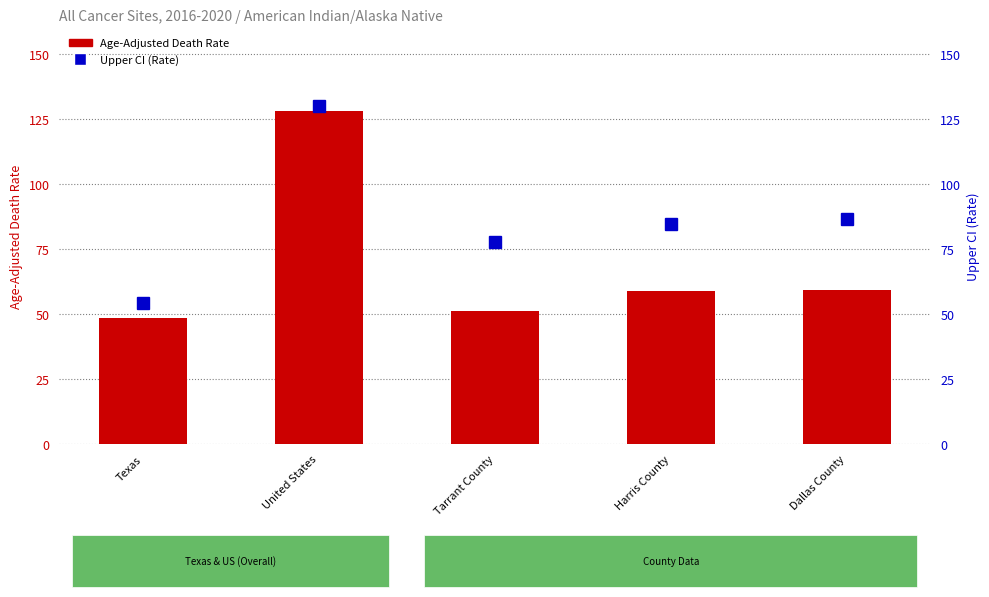

What is the spread (max minus min) of values at Texas?

6.1